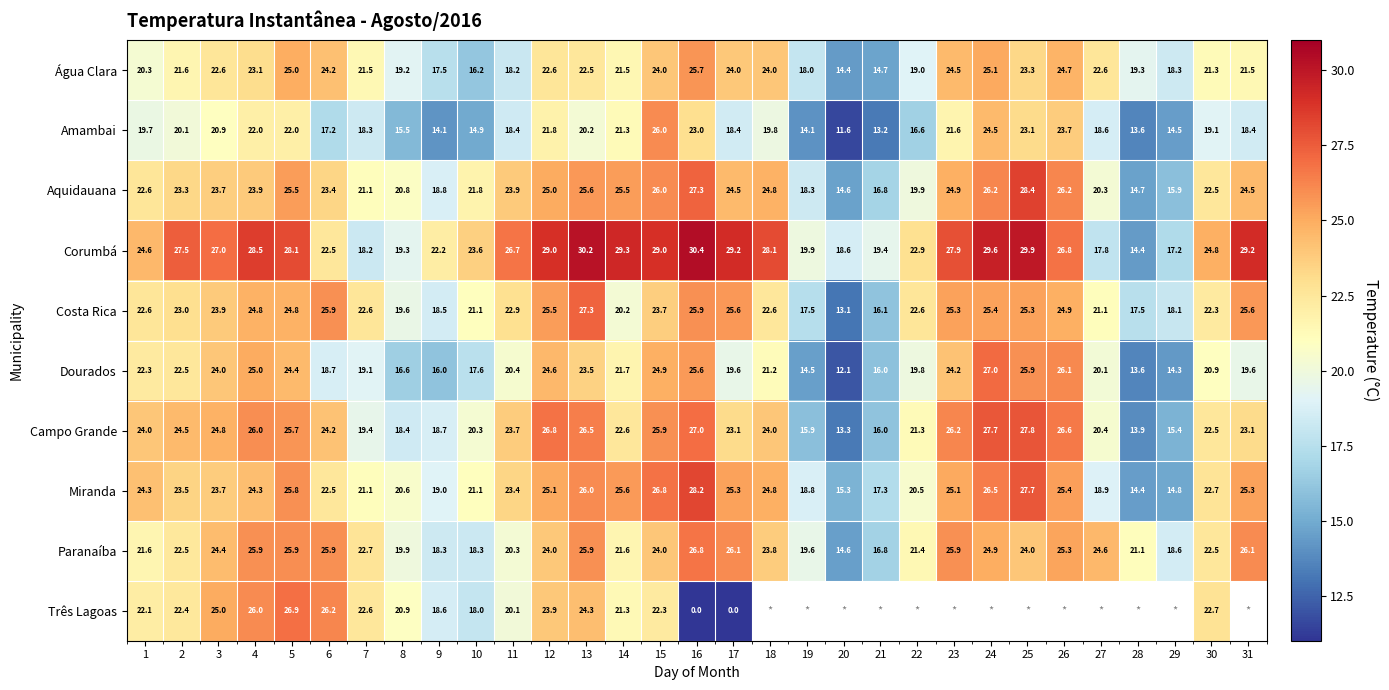

What is the sum of the Corumbá values at 14 and 26?

56.1